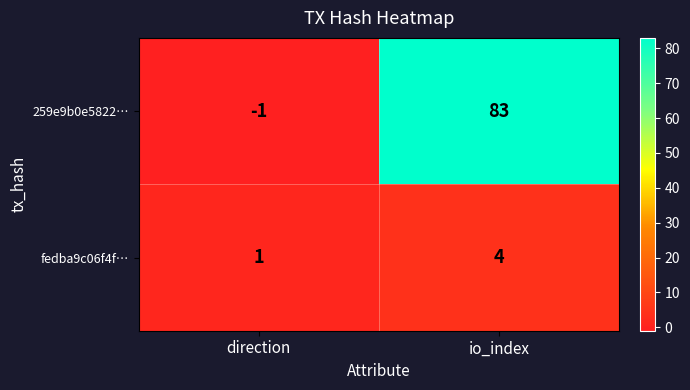

List the series in order of their overall mean, lowest first.

fedba9c06f4f…, 259e9b0e5822…